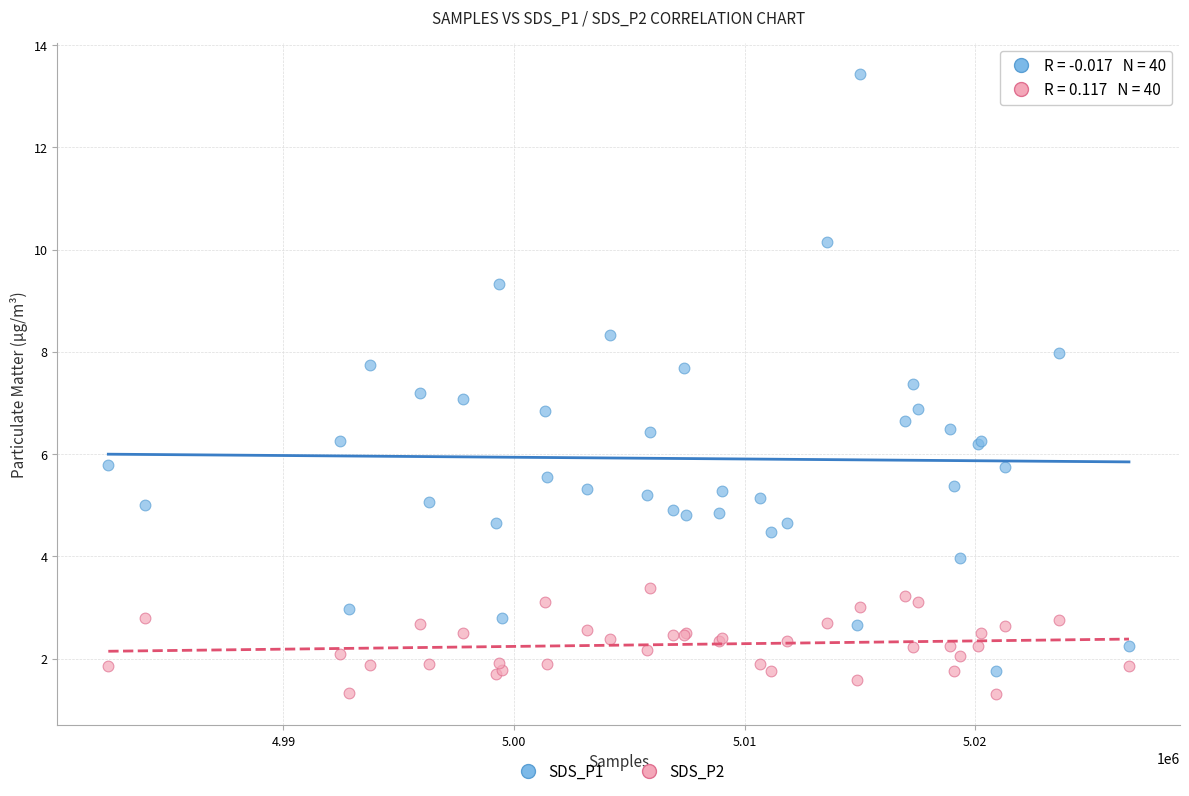

What are all the series names shown in the legend?

SDS_P1, SDS_P2